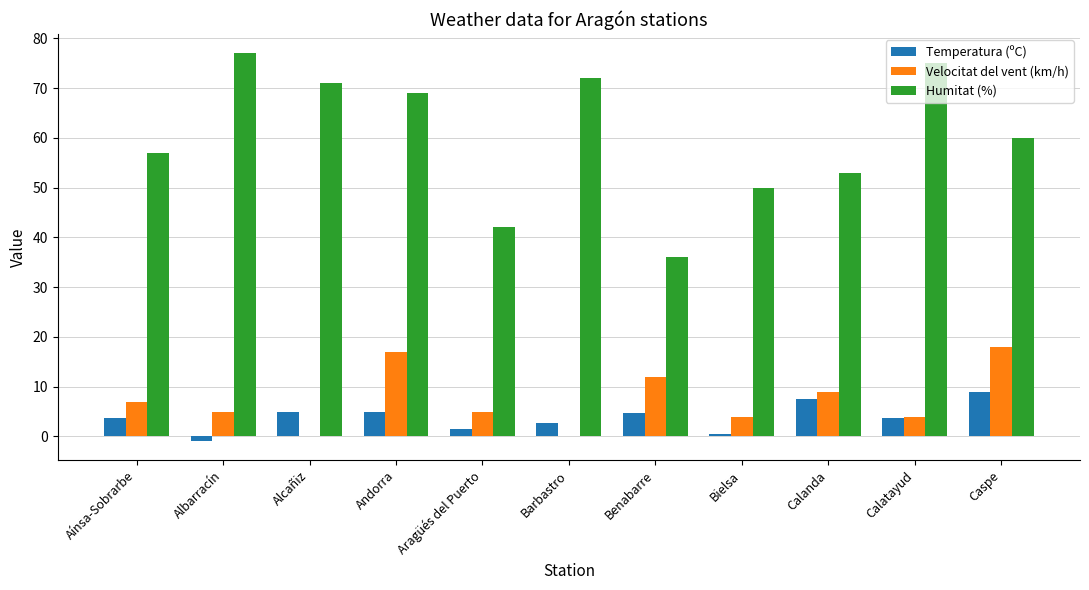

Which series has the largest total across all categories?

Humitat (%)